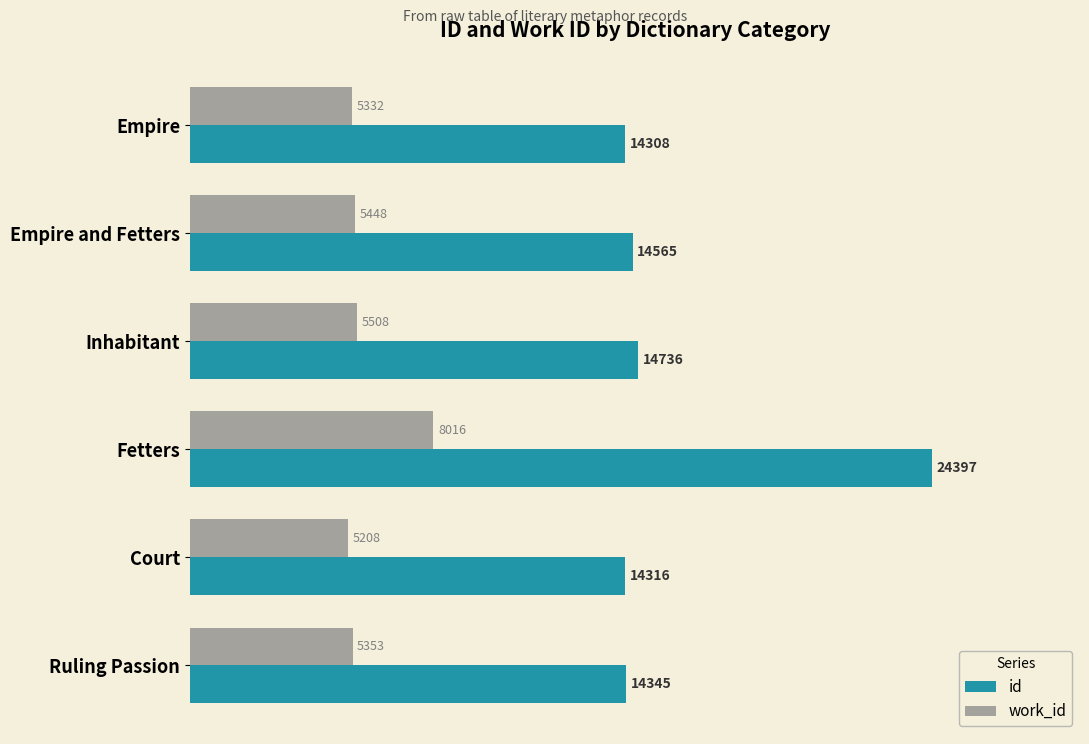

Is it true that id equals 14345 at Ruling Passion?

True